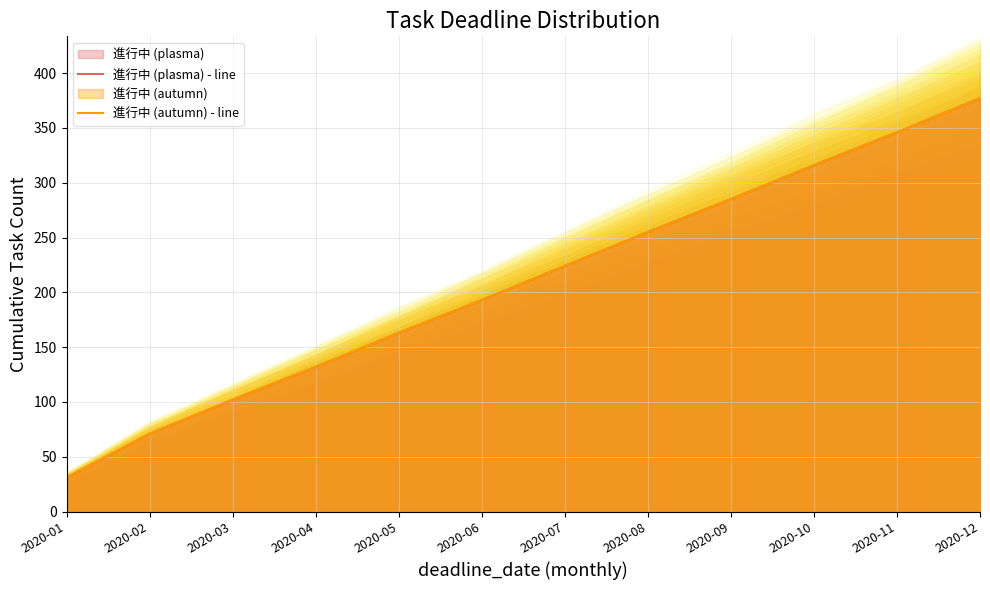

What is the value of the 進行中 (plasma) - line point at the 7th from the left?

224